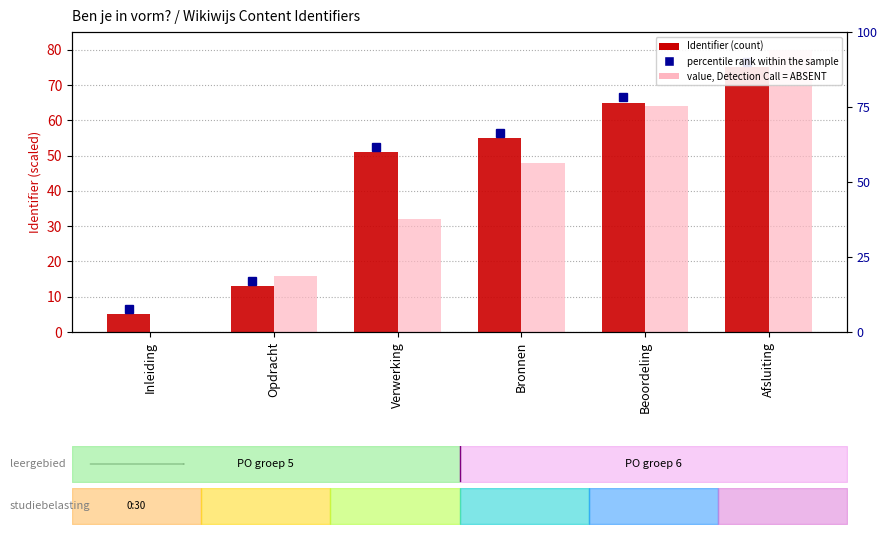

What is the spread (max minus min) of values at Afsluiting?

5